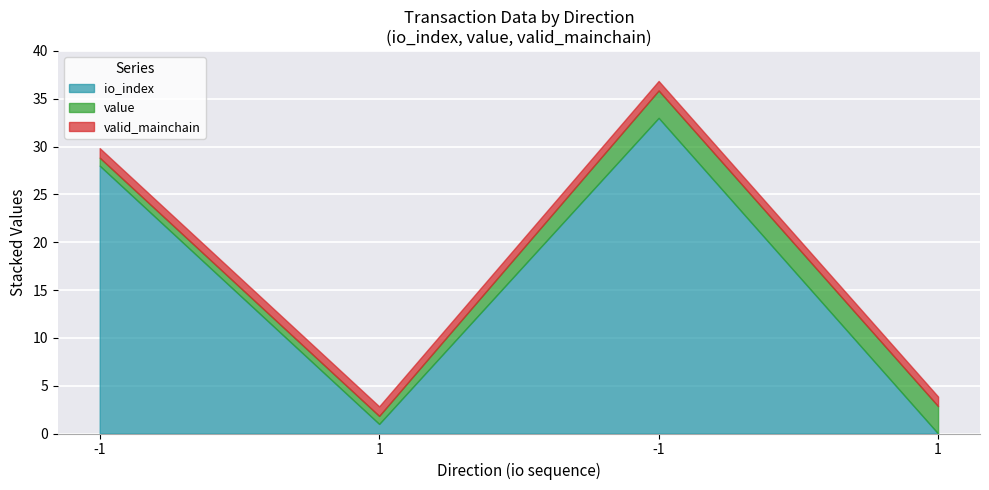

Which series has the largest range (max minus min)?

io_index